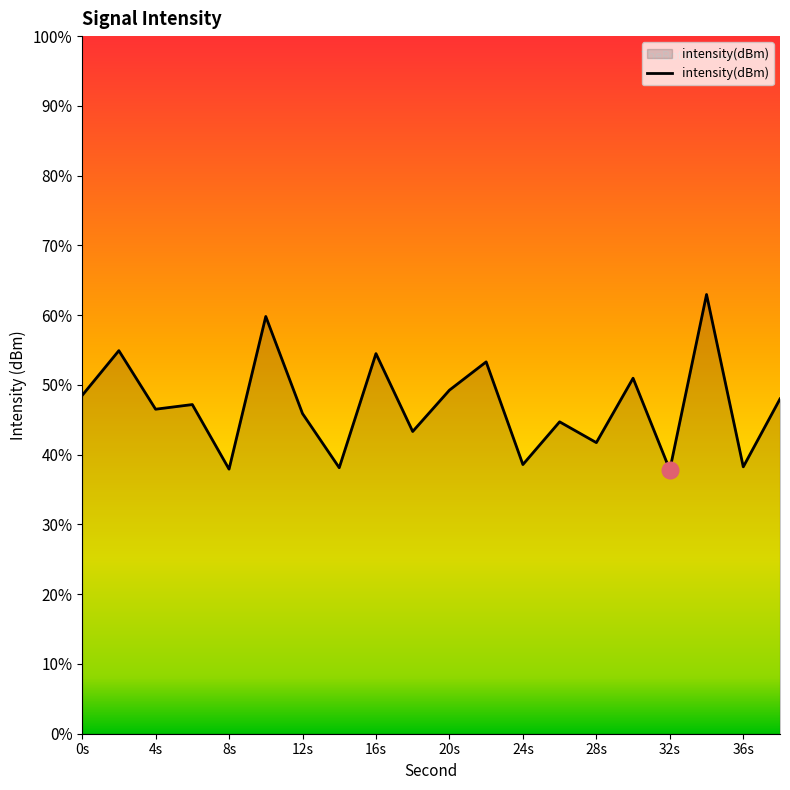

Reading left to right, transcribe all the data shown in this chart.

-112.7	-111.8	-113.0	-112.9	-114.3	-111.0	-113.1	-114.3	-111.8	-113.5	-112.6	-112.0	-114.2	-113.3	-113.7	-112.4	-114.3	-110.6	-114.3	-112.8